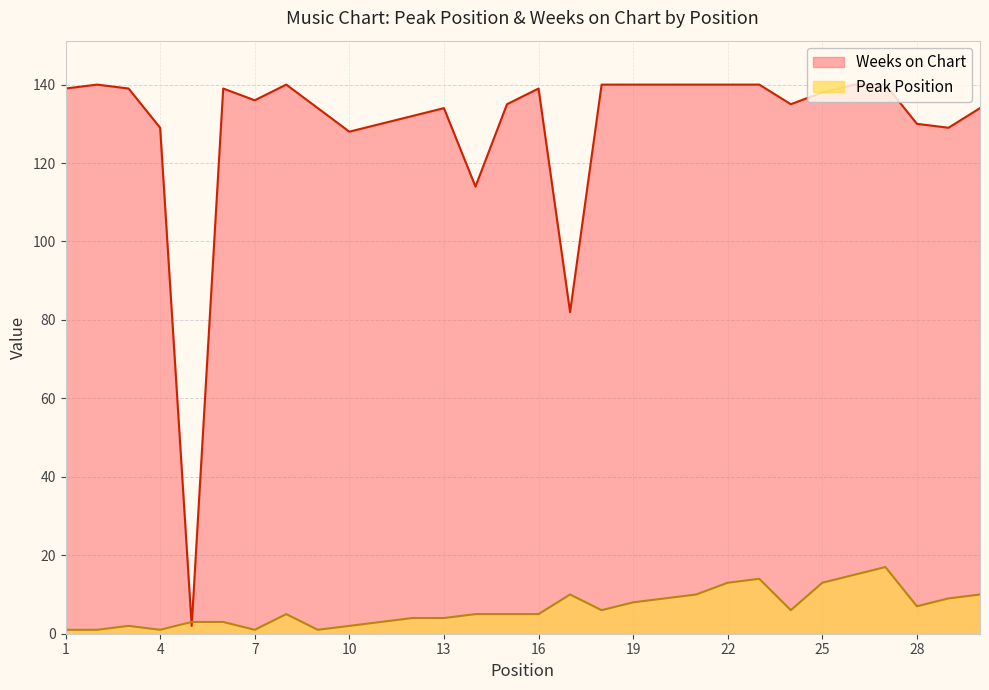

What is the sum of the Weeks on Chart values at 14 and 18?

254